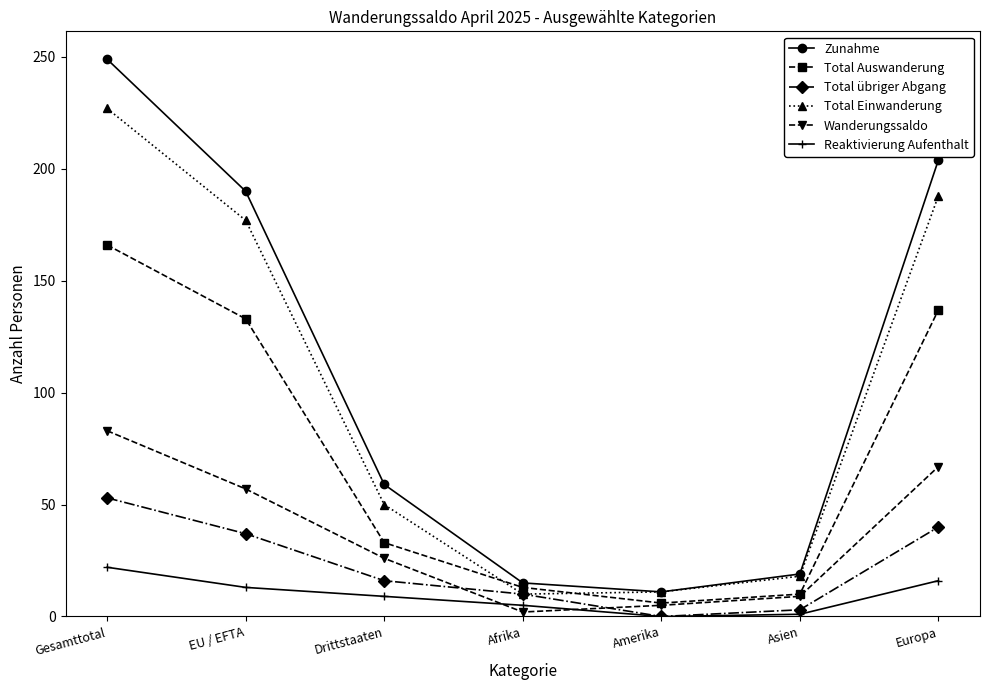

True or false: Total Auswanderung has a value of 232 at Europa.

False